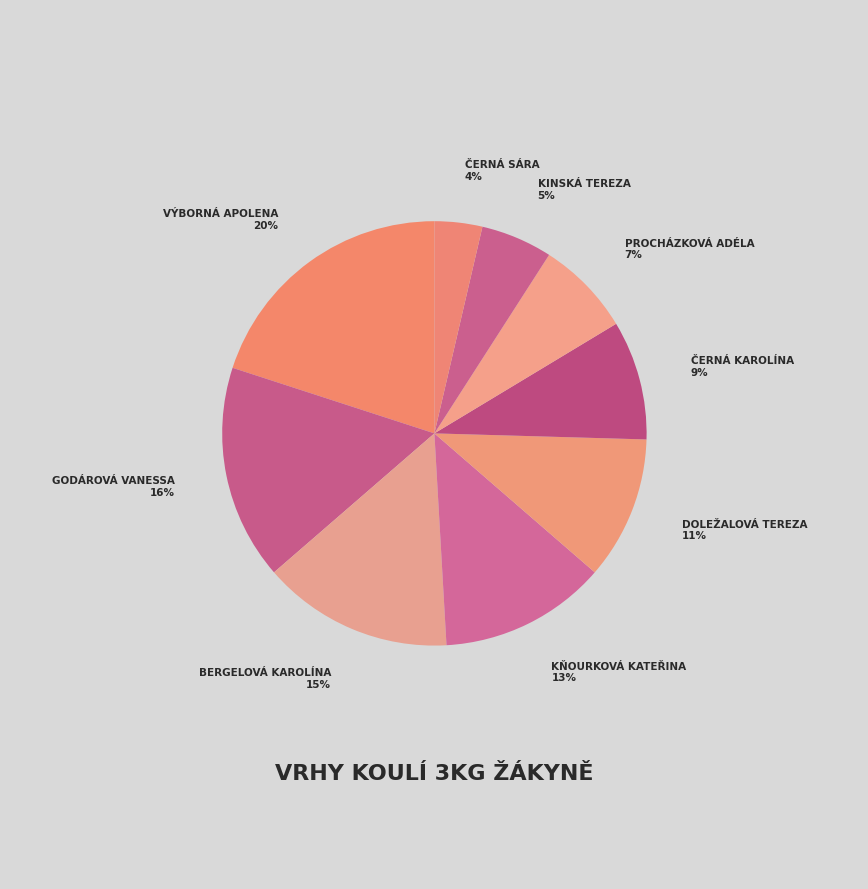

How many segments does this pie chart have?

9